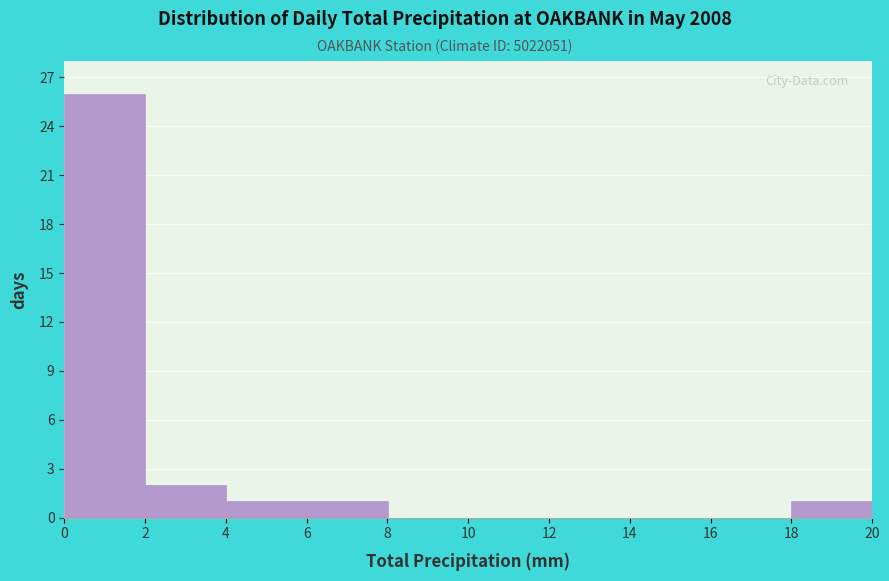

Which range on the x-axis has the tallest bar?

0 to 2